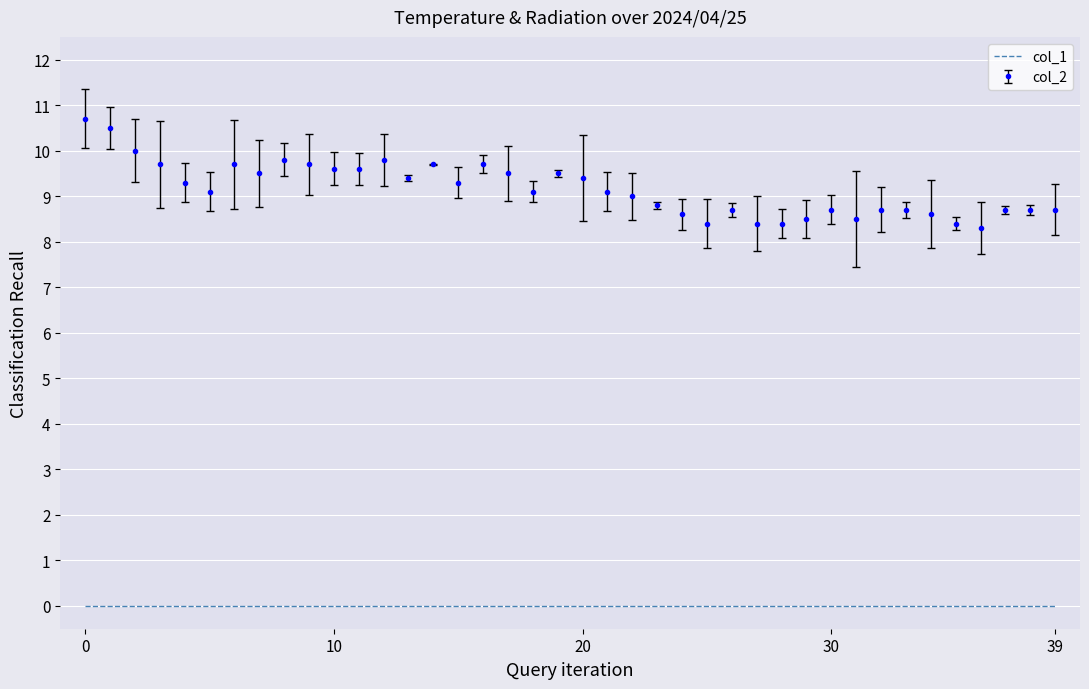

True or false: col_1 and col_2 cross at least once.

False